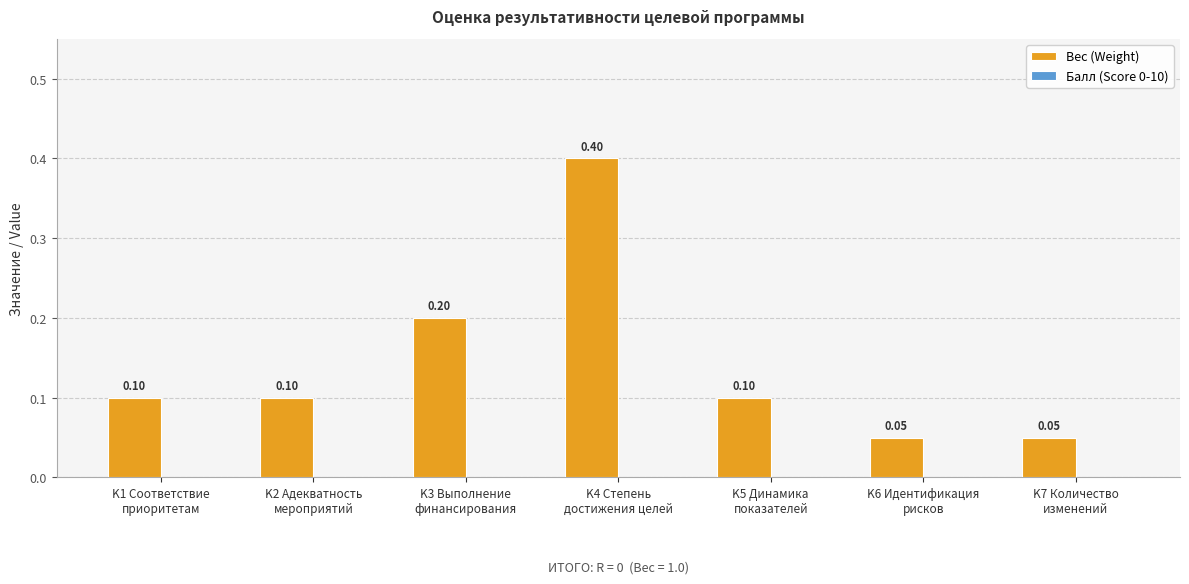

What is the sum of all values?

1.0